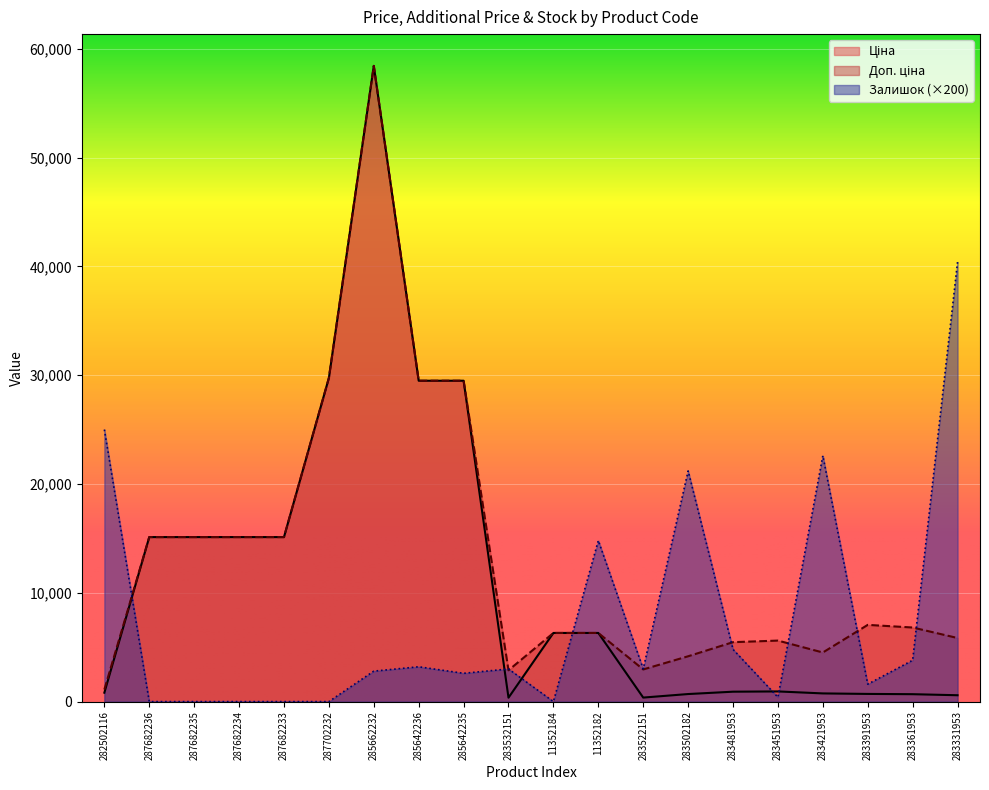

Is it true that Ціна equals 1198.7 at 282502116?

False